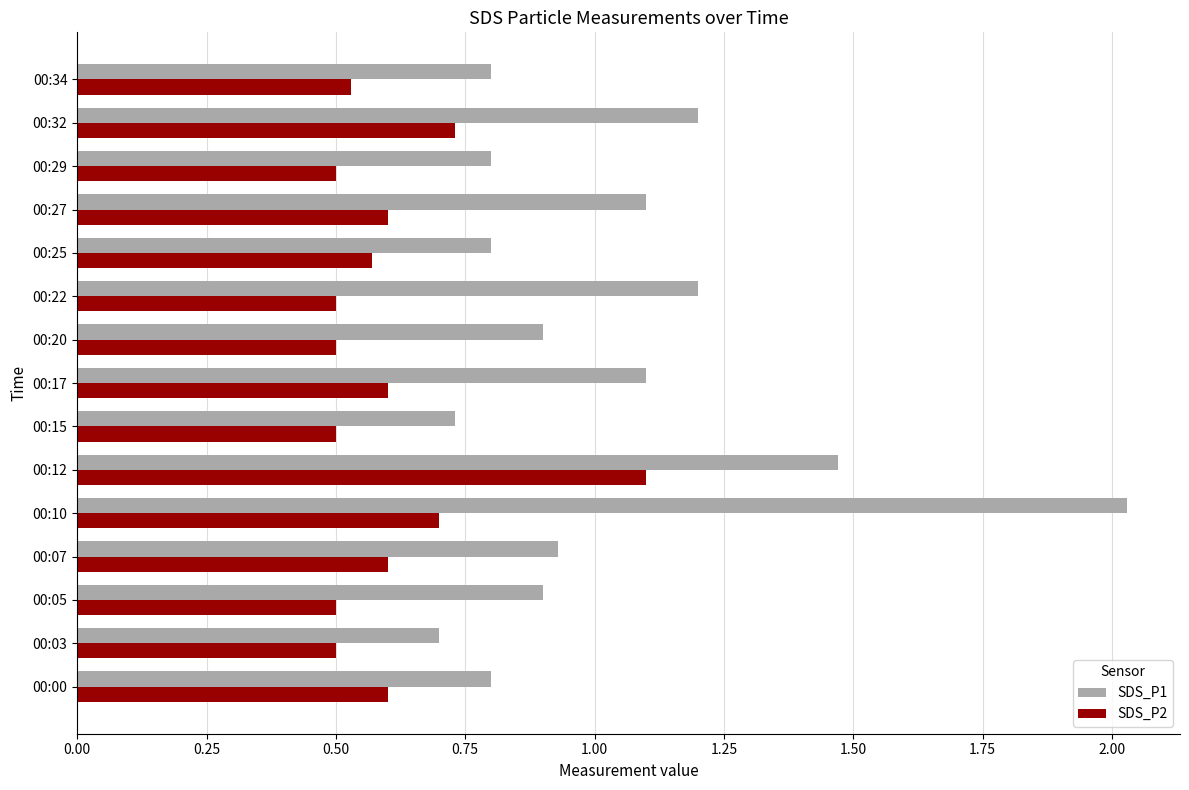

What is the sum of the SDS_P2 values at 00:05 and 00:32?

1.2